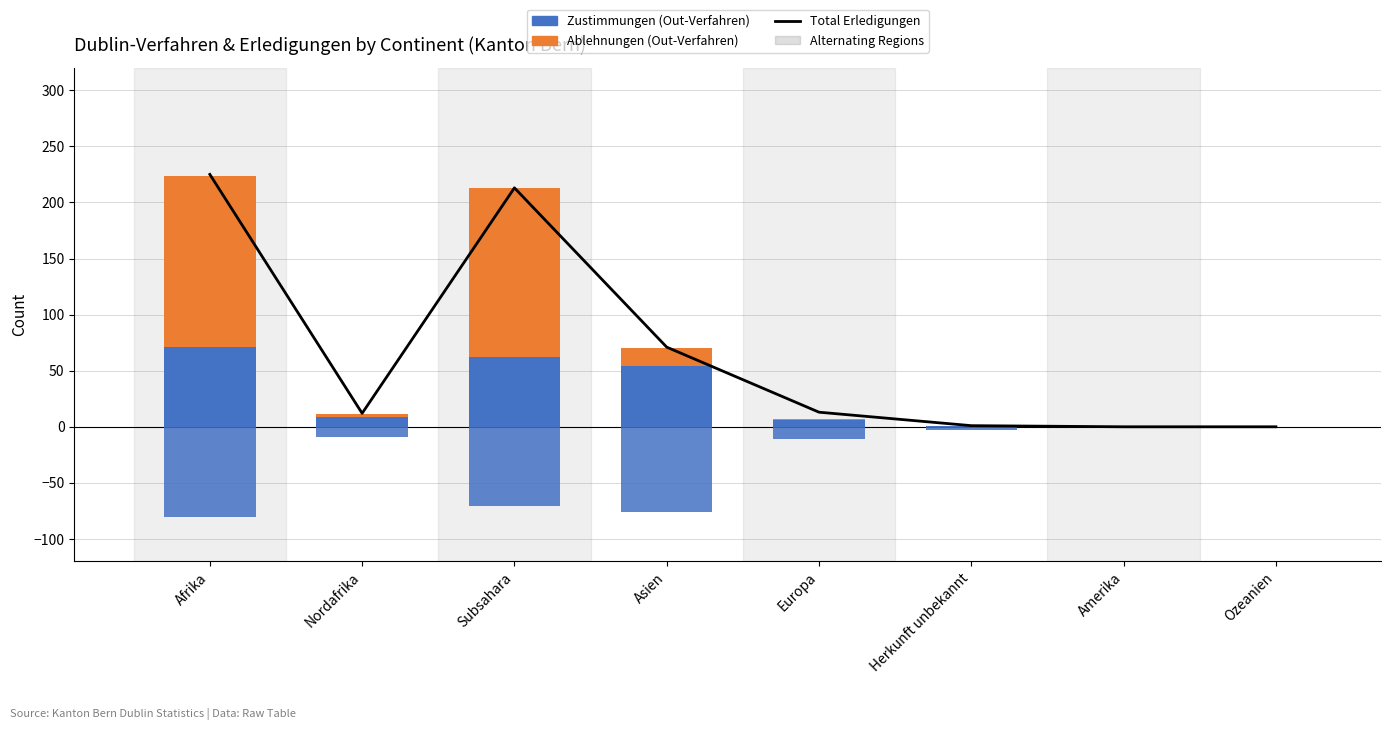

At which category is the sum across all series the highest?

Afrika